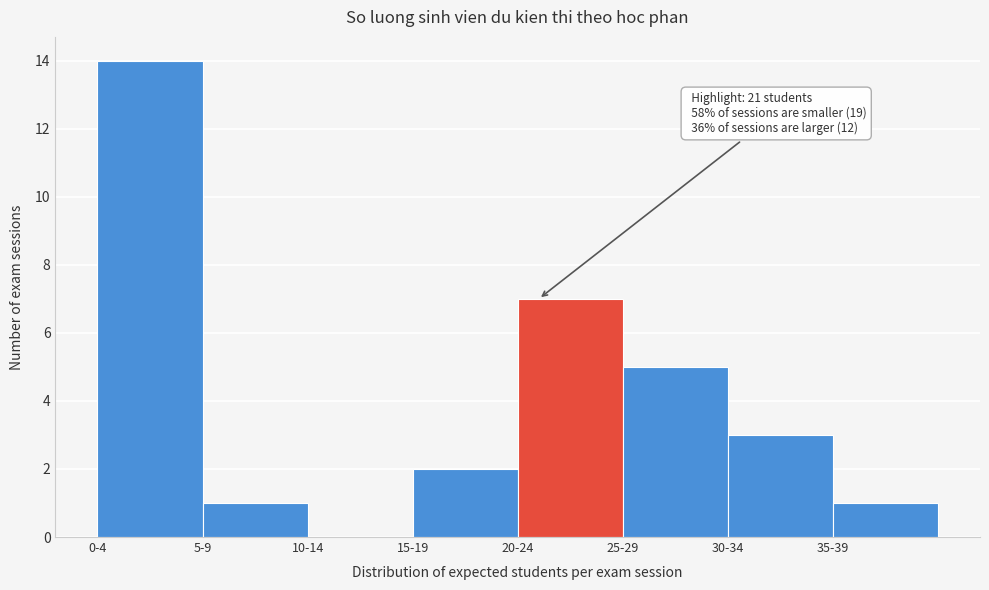

Reading right to left, what are all the values shown in this chart?

35-39=1	30-34=3	25-29=5	20-24=7	15-19=2	10-14=0	5-9=1	0-4=14